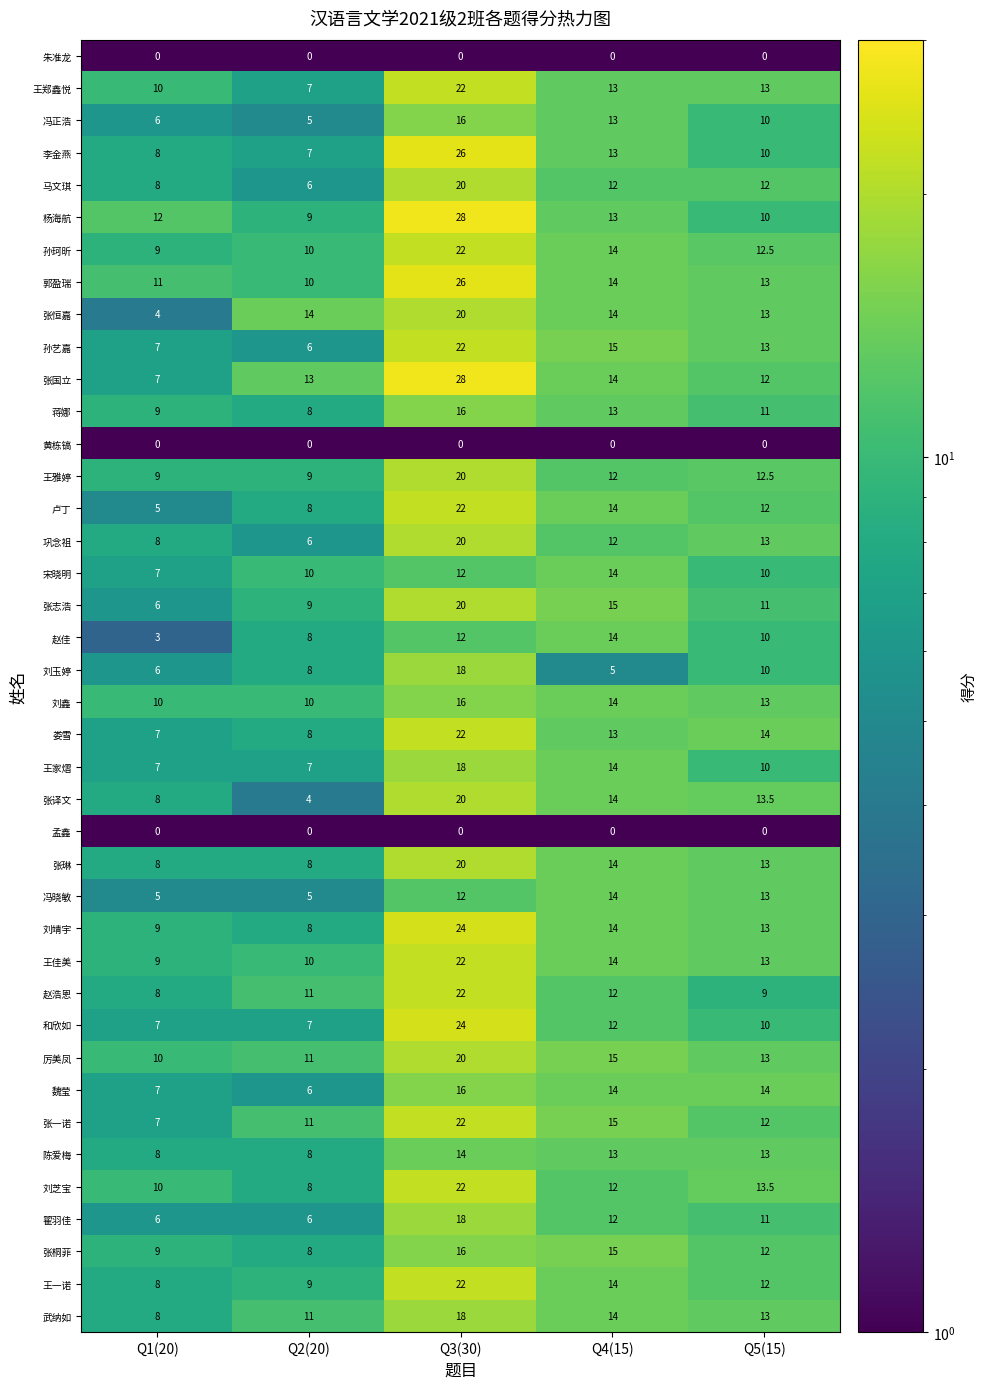

Which series has the widest spread of values?

张国立